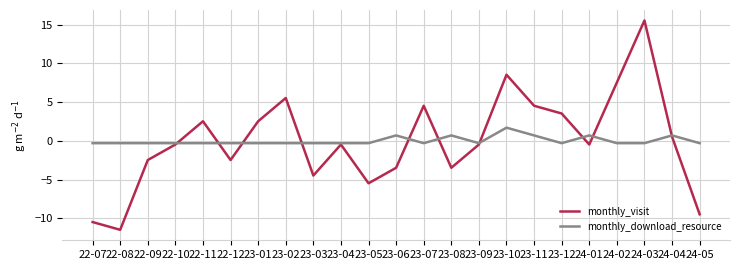

At which category is the sum across all series the highest?

24-03